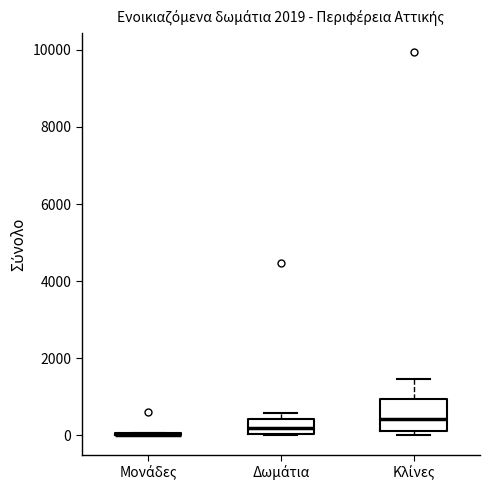

Which box is the tallest, from its lower edge to its upper edge?

Κλίνες